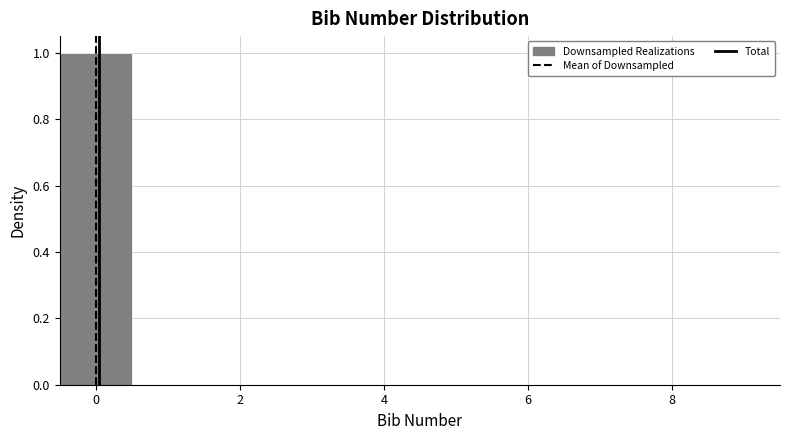

How tall is the bar that spans -0.5 to 0.5 on the x-axis? Neither the bar edges nor the heights are printed on the chart, so give them approximately, as read against the axes.

1